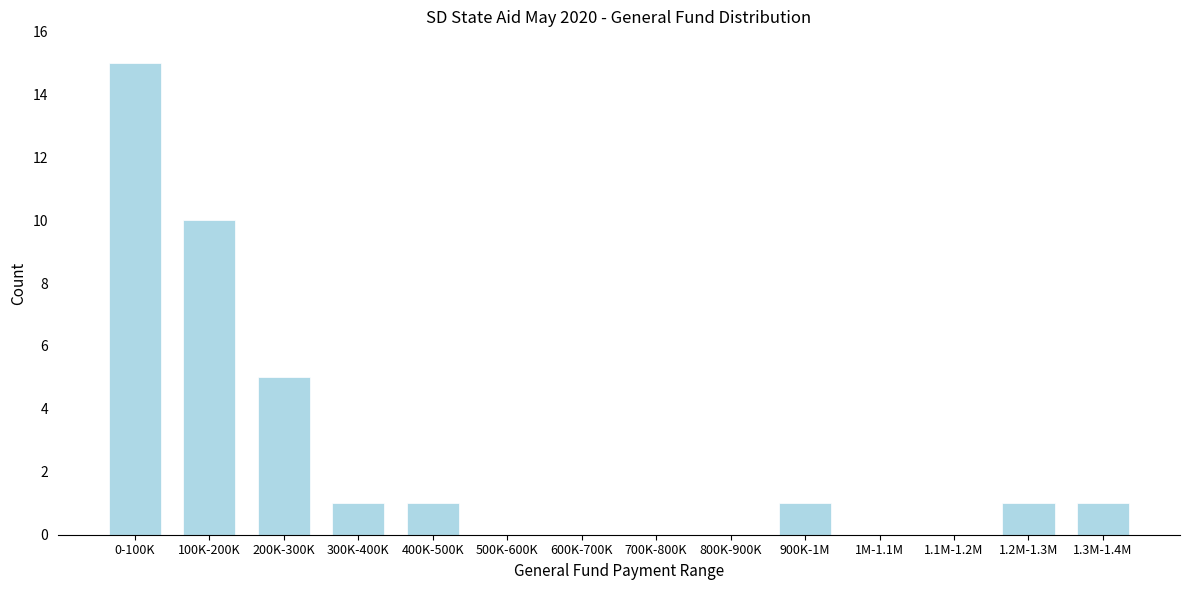

Reading left to right, transcribe all the data shown in this chart.

0-100K=15	100K-200K=10	200K-300K=5	300K-400K=1	400K-500K=1	500K-600K=0	600K-700K=0	700K-800K=0	800K-900K=0	900K-1M=1	1M-1.1M=0	1.1M-1.2M=0	1.2M-1.3M=1	1.3M-1.4M=1